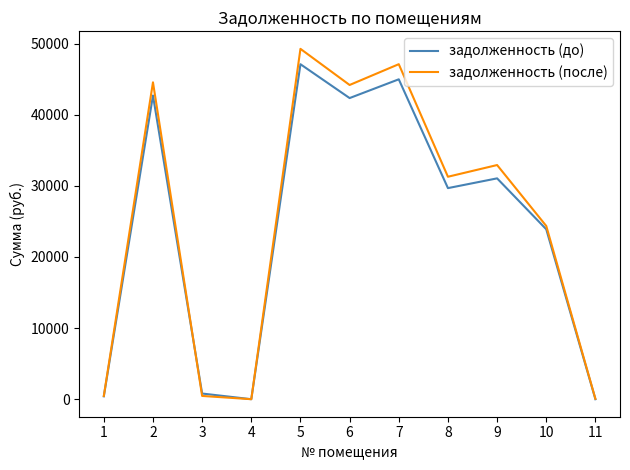

The задолженность (после) series shows 44558.0 at 2. True or false?

True